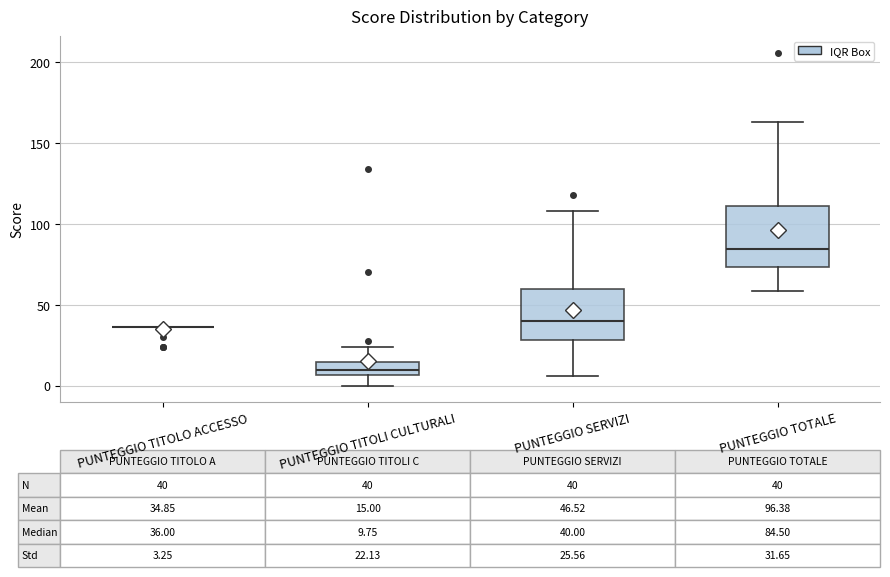

Comparing the boxes themselves (not the whiskers), which one is the tallest?

PUNTEGGIO TOTALE